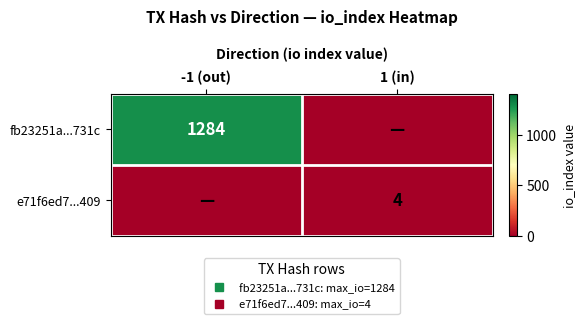

What is the spread (max minus min) of values at -1 (out)?

1284